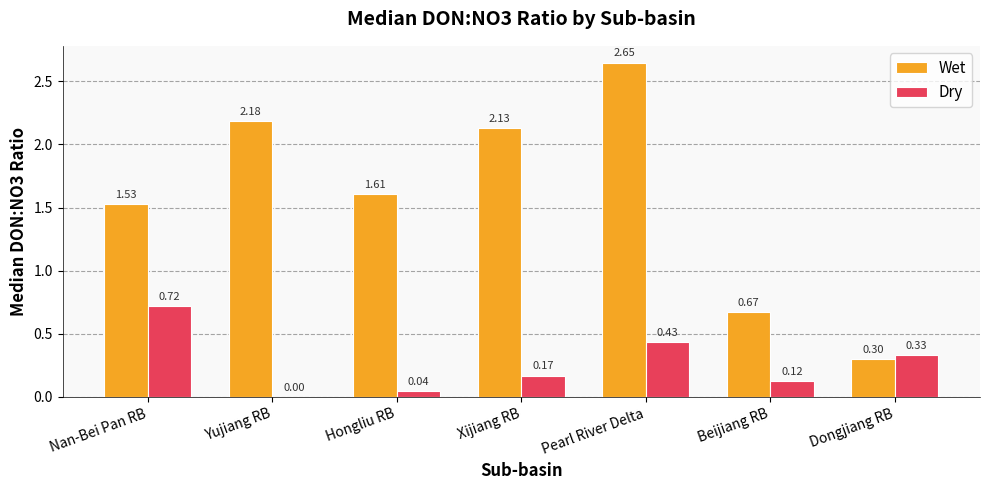

At which category does the chart reach its peak across all series?

Pearl River Delta